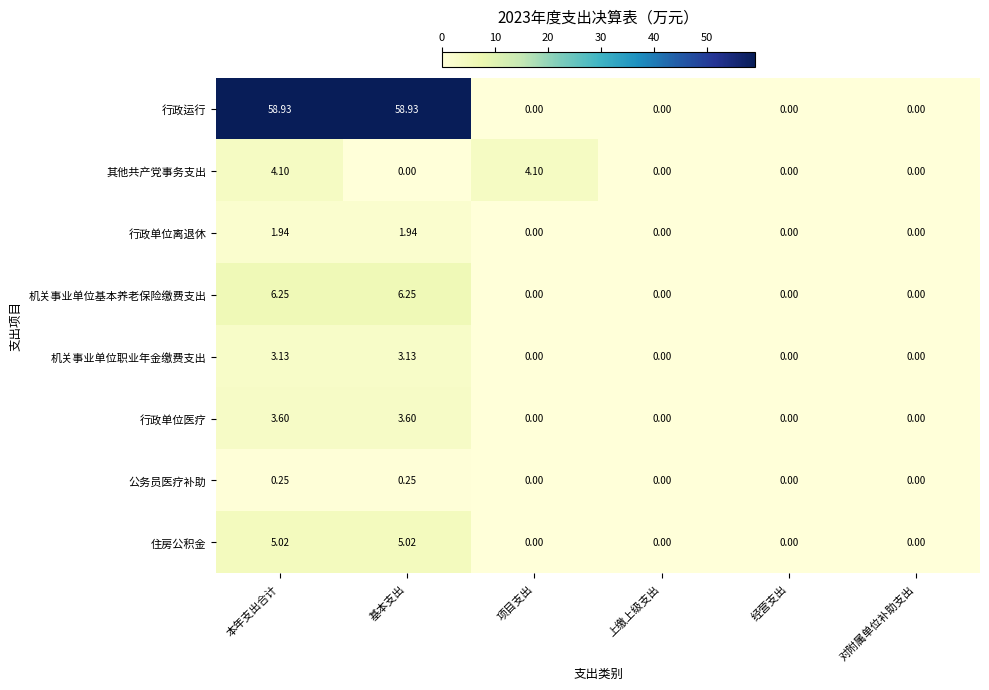

Which series has the largest total across all categories?

行政运行